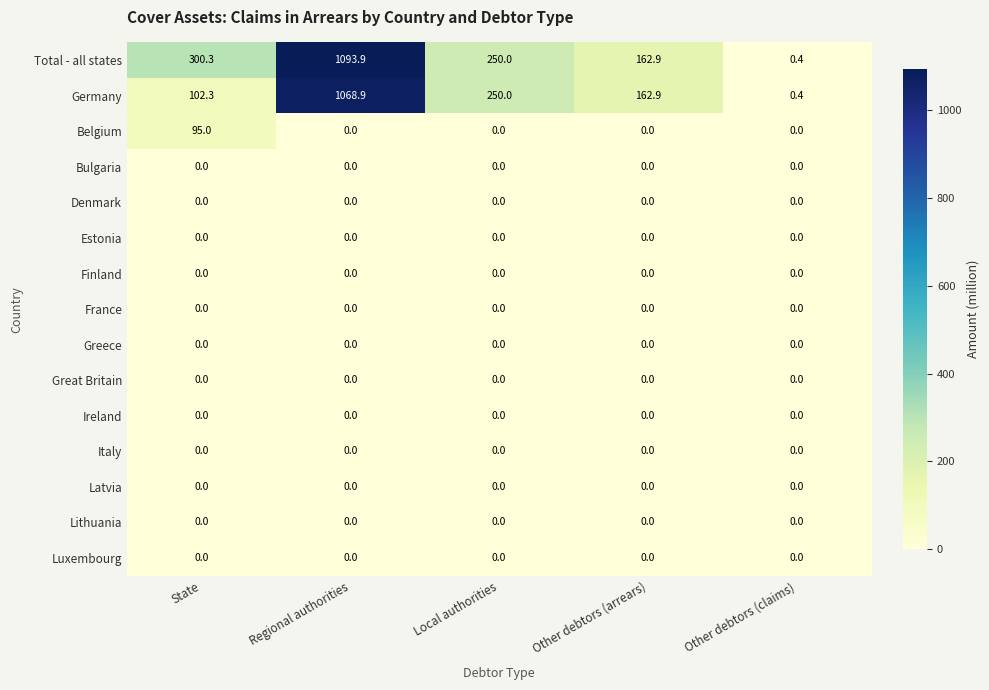

The value of Estonia at Local authorities is 0.0. True or false?

True